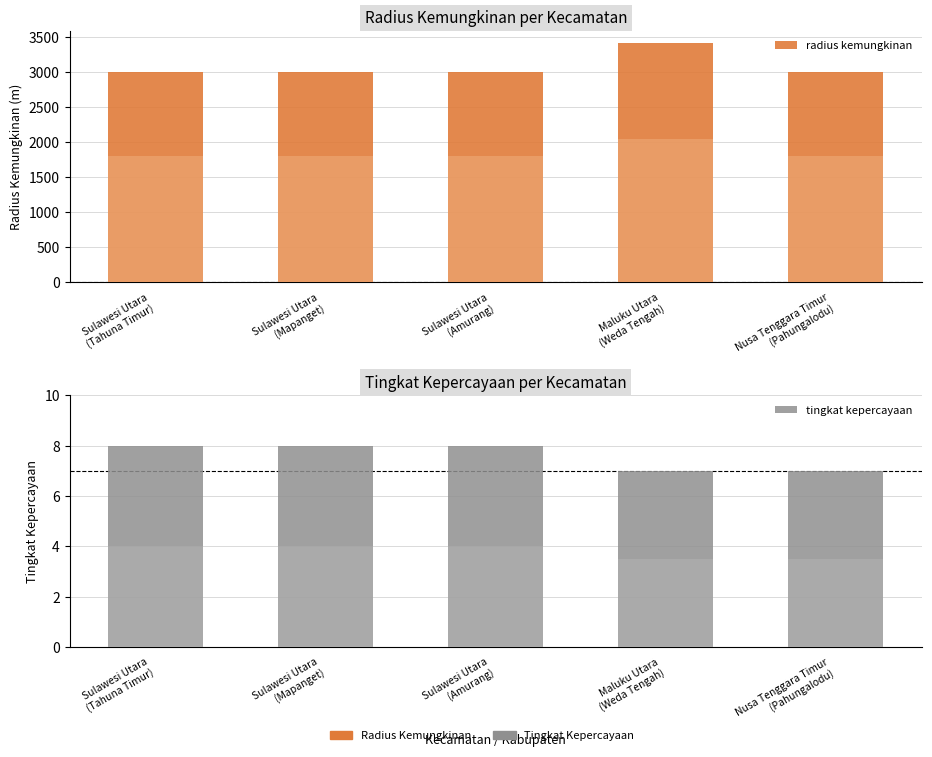

What is the total value across all series at Sulawesi Utara
(Amurang)?

3008